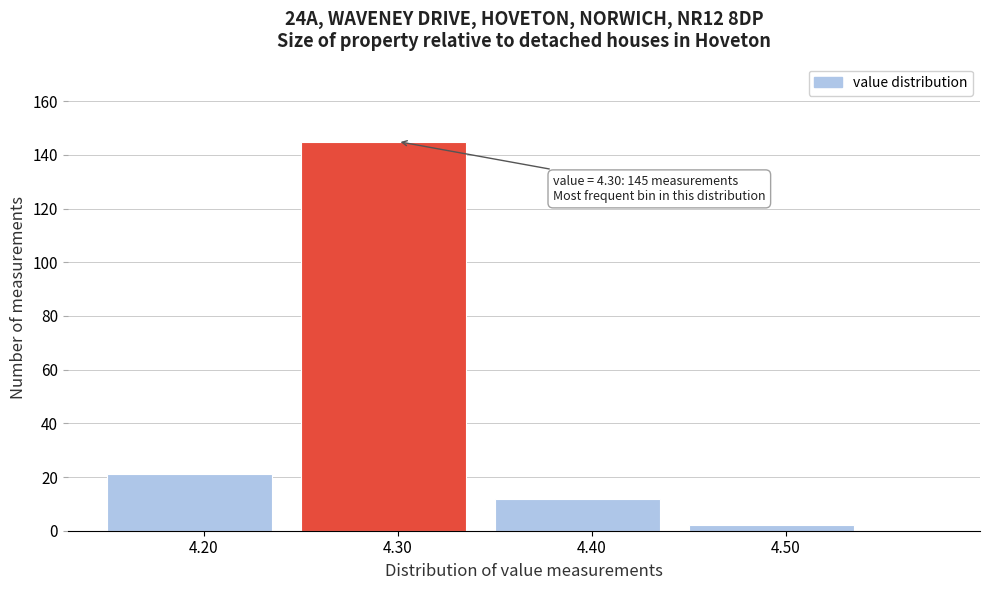

Over which range of the x-axis is the bar tallest?

4.25 to 4.35